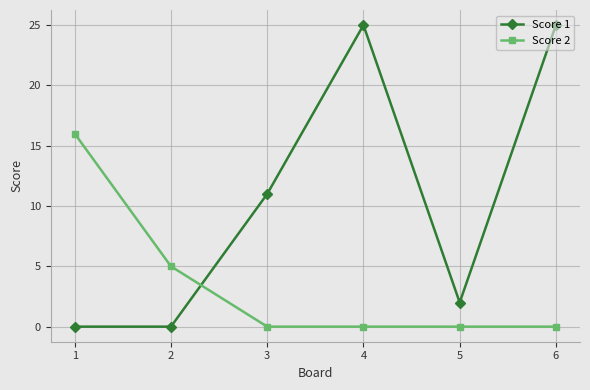

What are all the series names shown in the legend?

Score 1, Score 2